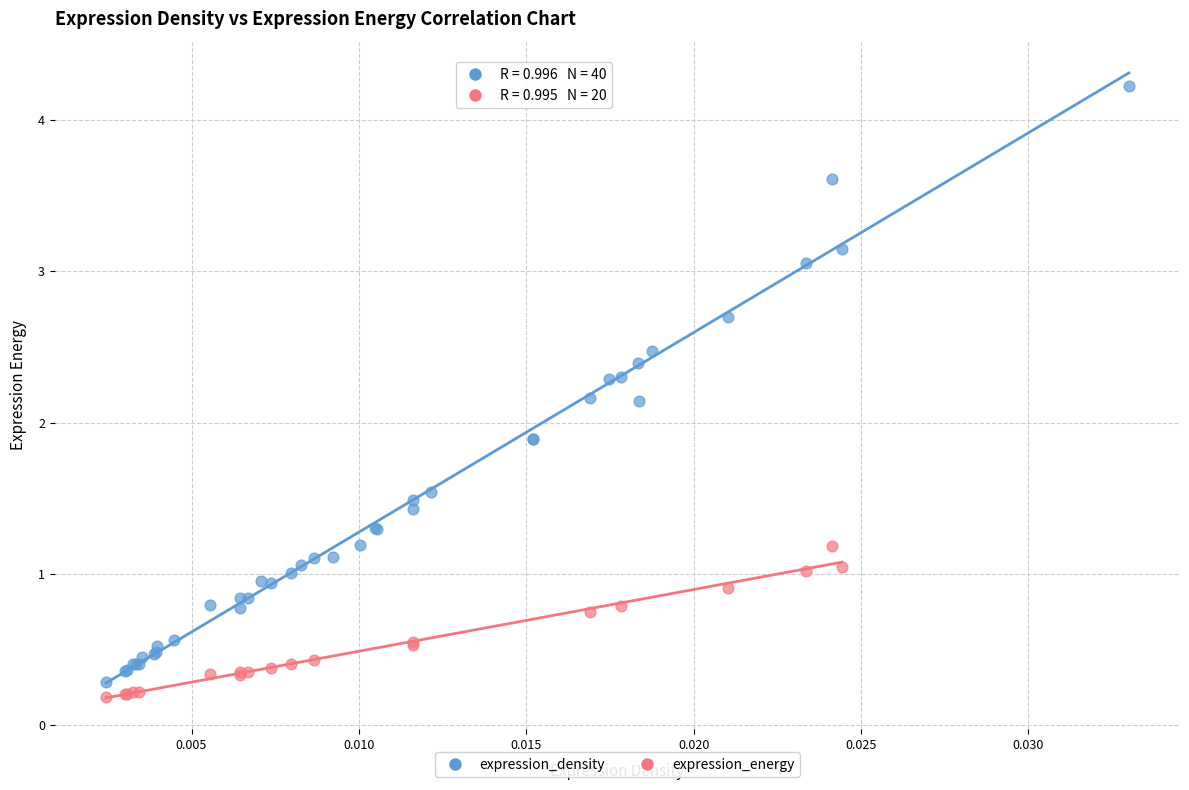

Which series has the largest Y range (max minus min)?

expression_density